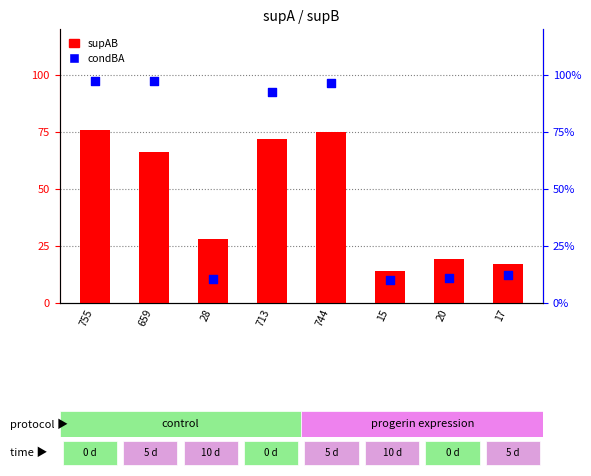

What is the total value across all series at 20?

29.7